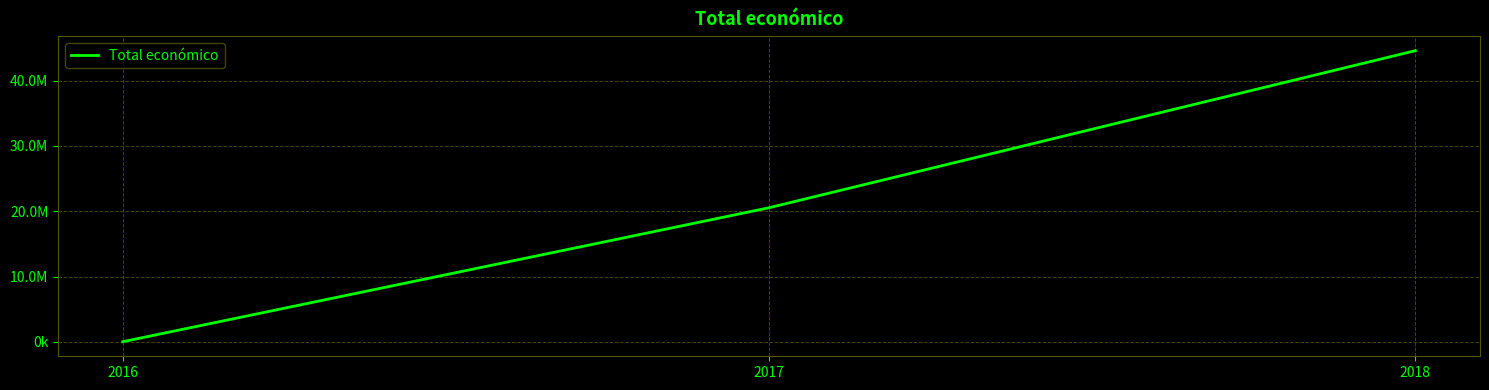

List the labels in order of value, largest first.

2018, 2017, 2016